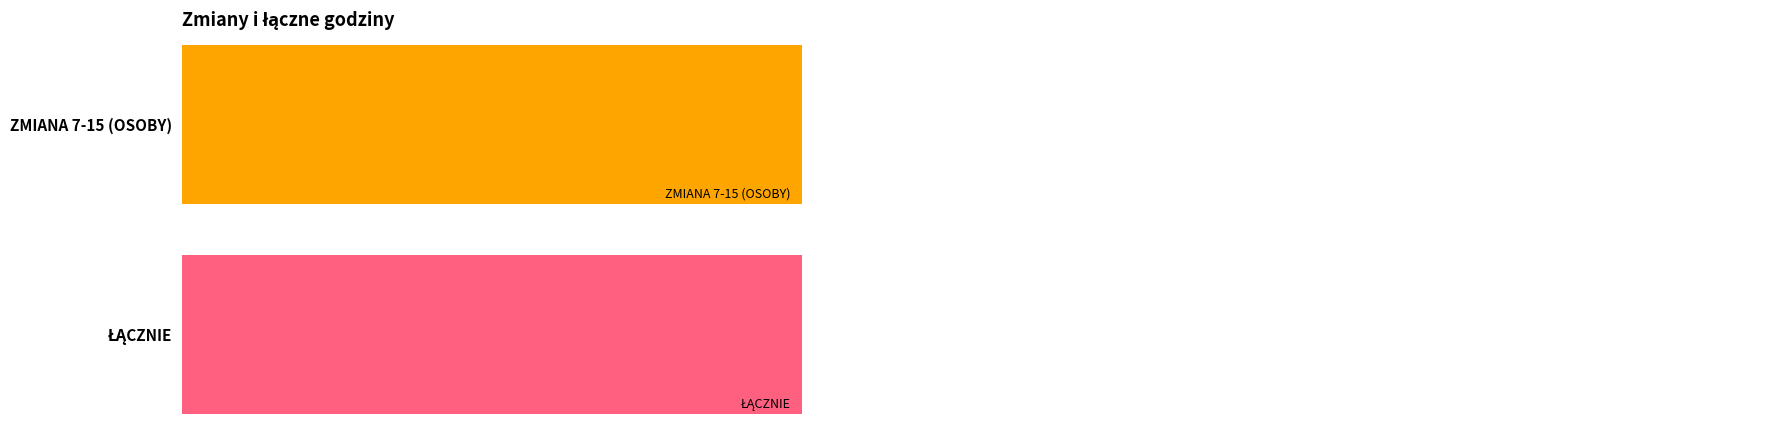

What is the maximum value shown in the chart?

96